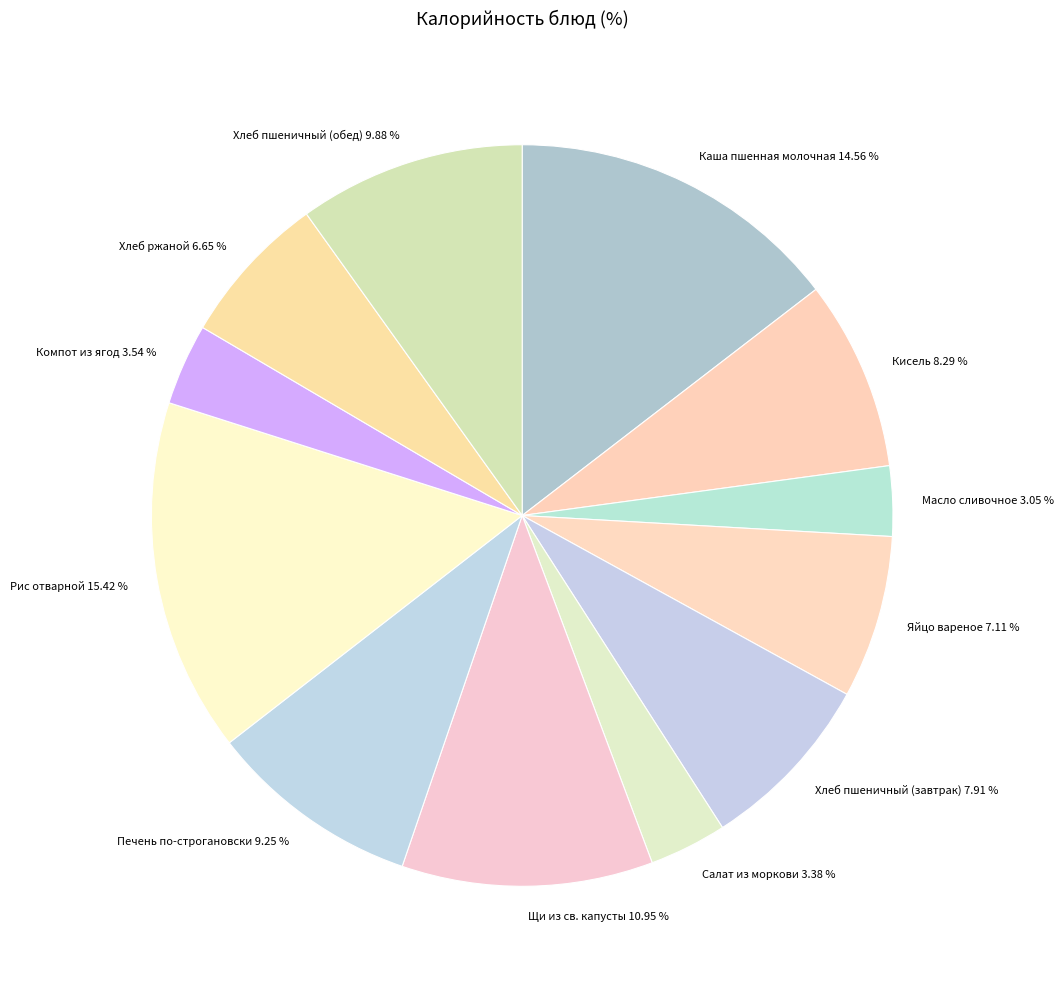

True or false: Яйцо вареное accounts for 1% of the total.

False